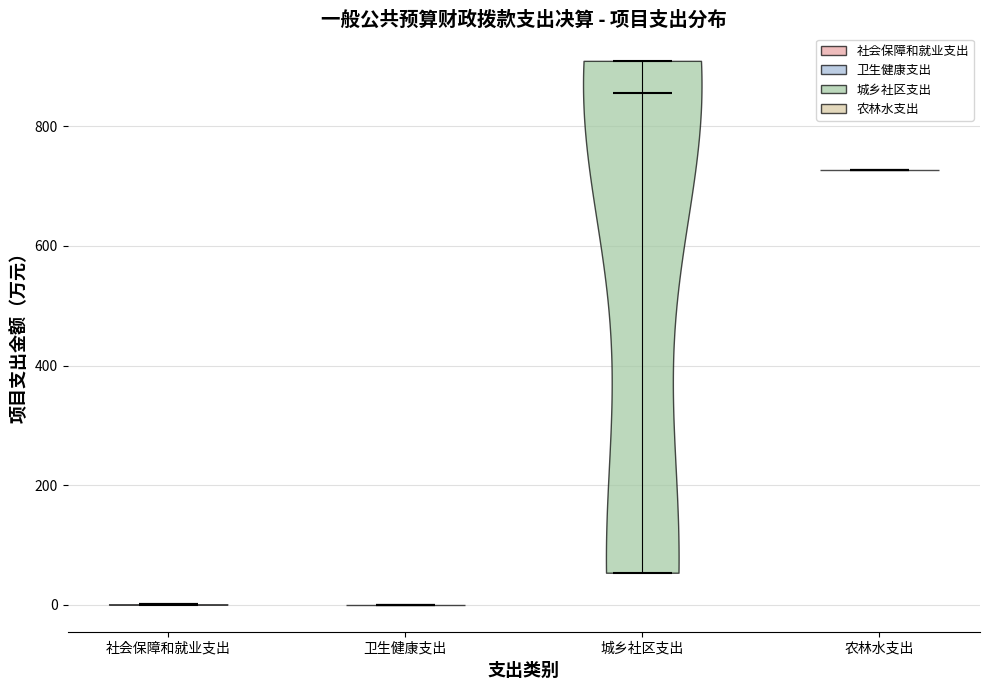

What is the highest point the violin for 农林水支出 reaches on the y-axis? The values are not printed on the chart, so give them approximately, as read against the axis.

720